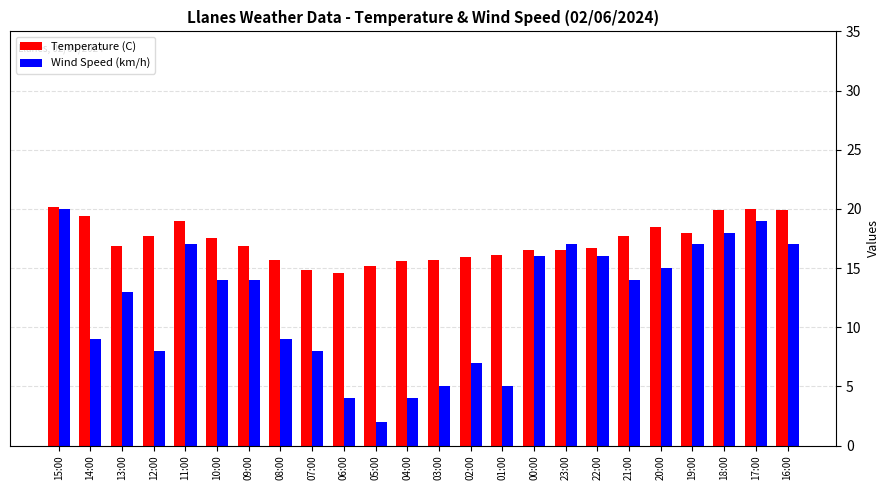

What is the sum of the Wind Speed (km/h) values at 15:00 and 21:00?

34.0